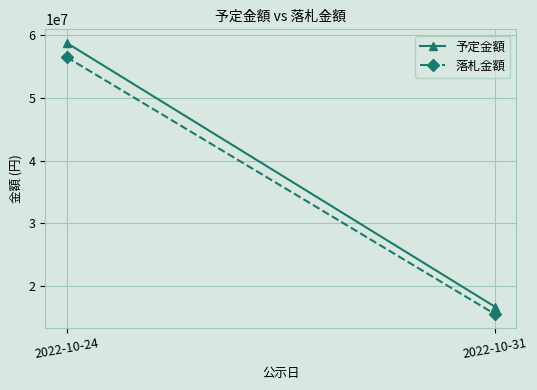

List the series in order of their overall mean, highest first.

予定金額, 落札金額